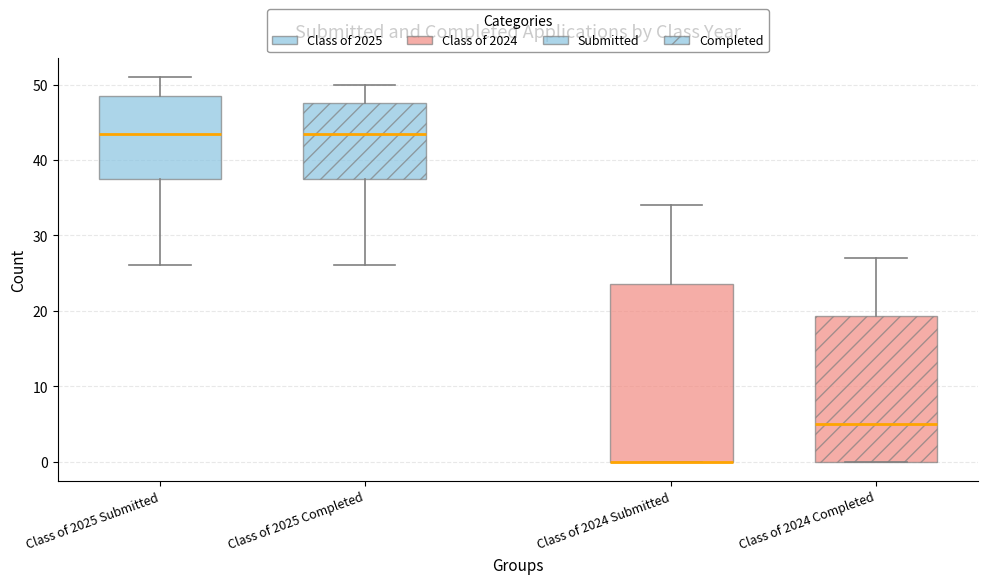

Where does the lower whisker of the box for Class of 2025 Completed end on the y-axis? The values are not printed on the chart, so give them approximately, as read against the axis.

26